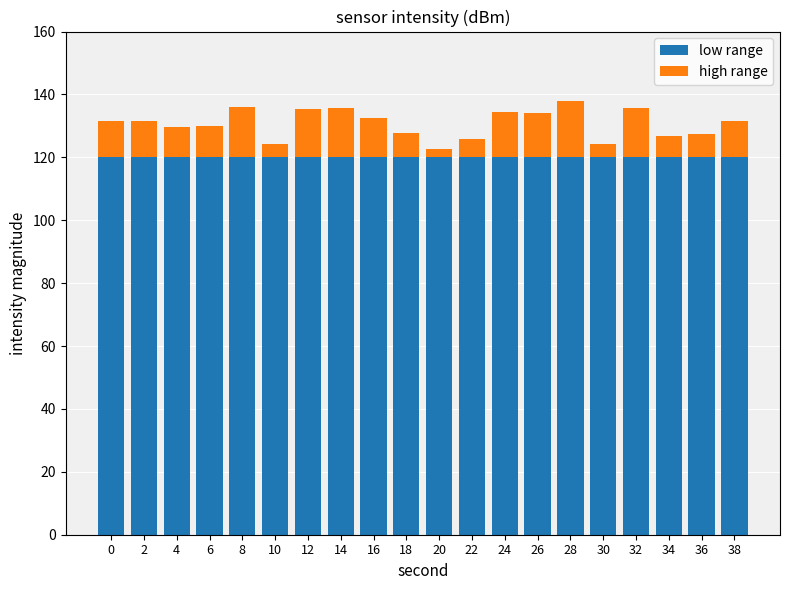

What is the sum of the low range values at 22 and 18?

240.0